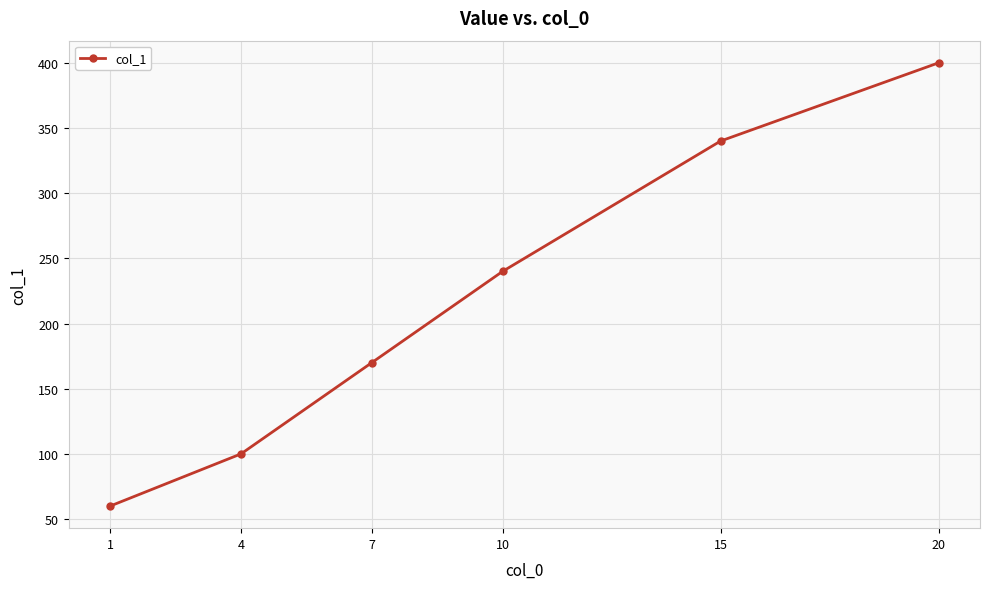

At which label is the value closest to 230?

10